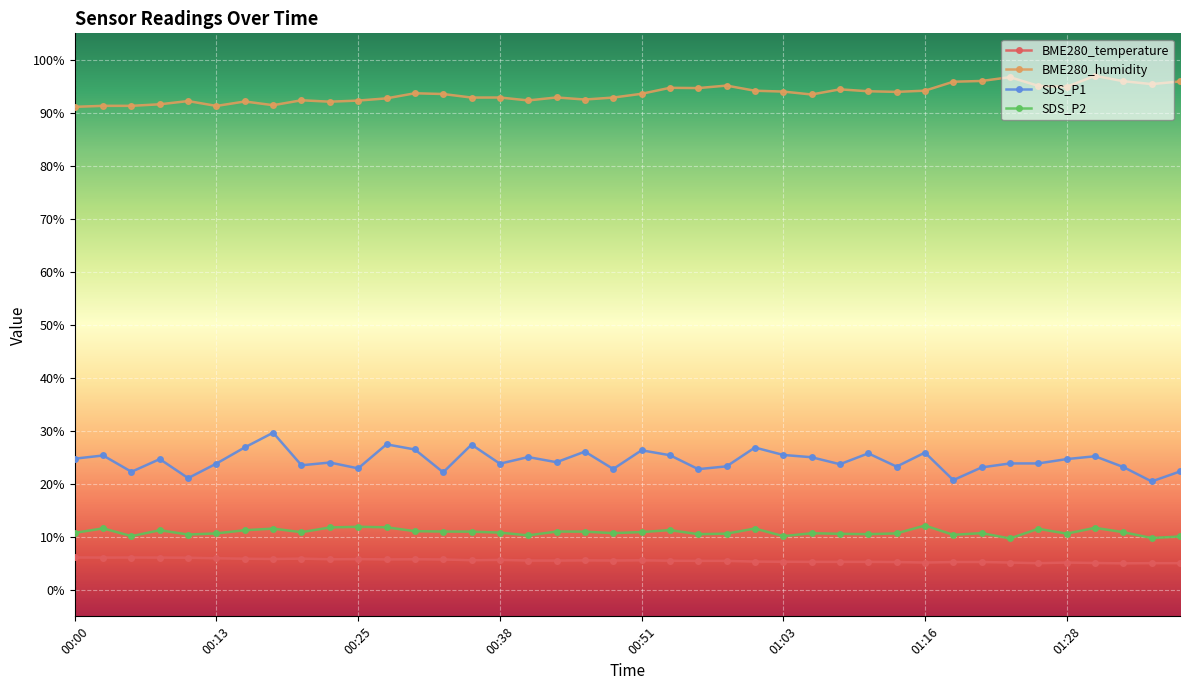

True or false: BME280_temperature and BME280_humidity cross at least once.

False